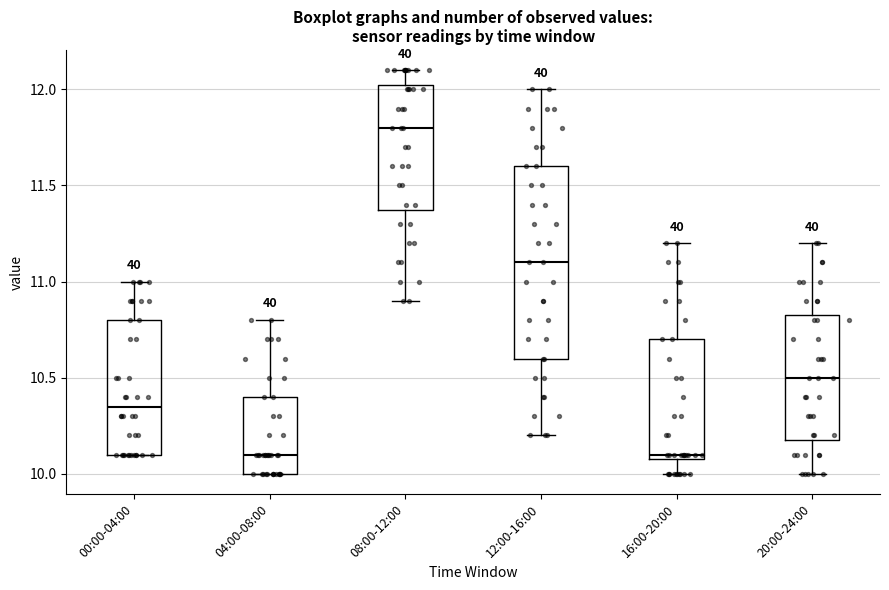

Reading left to right, read every box against the y-axis: the position of its median line, the range the box covers, and the ends of its whiskers. The values are not printed on the chart, so give them approximately, as read against the axis.

00:00-04:00: median 10.35, box 10.10 to 10.80, whiskers 10.10 to 11.00
04:00-08:00: median 10.10, box 10.00 to 10.40, whiskers 10.00 to 10.80
08:00-12:00: median 11.80, box 11.40 to 12.05, whiskers 10.90 to 12.10
12:00-16:00: median 11.10, box 10.60 to 11.60, whiskers 10.20 to 12.00
16:00-20:00: median 10.10 (just above the box's lower edge), box 10.10 to 10.70, whiskers 10.00 to 11.20
20:00-24:00: median 10.50, box 10.20 to 10.85, whiskers 10.00 to 11.20